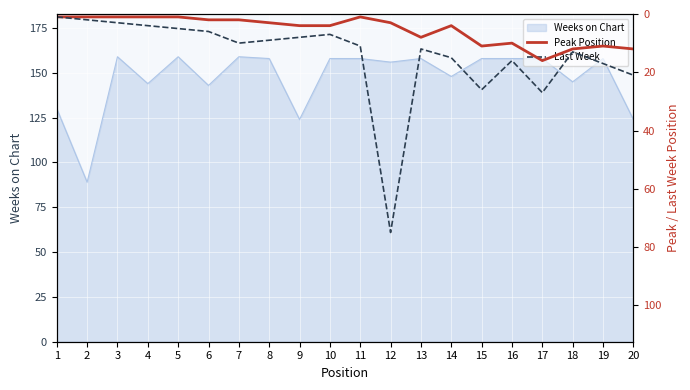

What is the sum of the Peak Position values at 13 and 19?

19